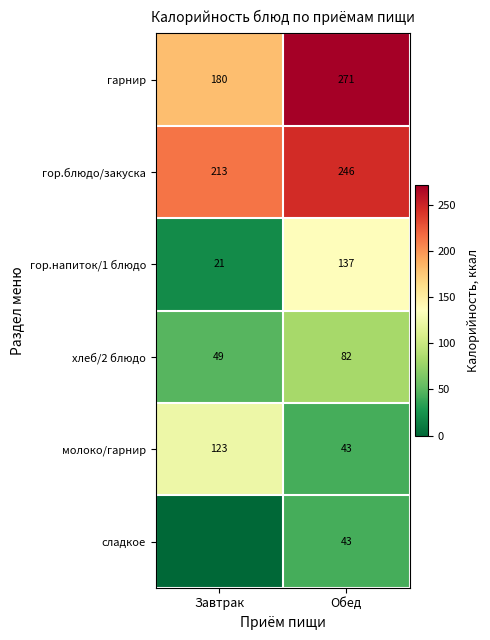

The гор.блюдо/закуска series shows 246 at Обед. True or false?

True